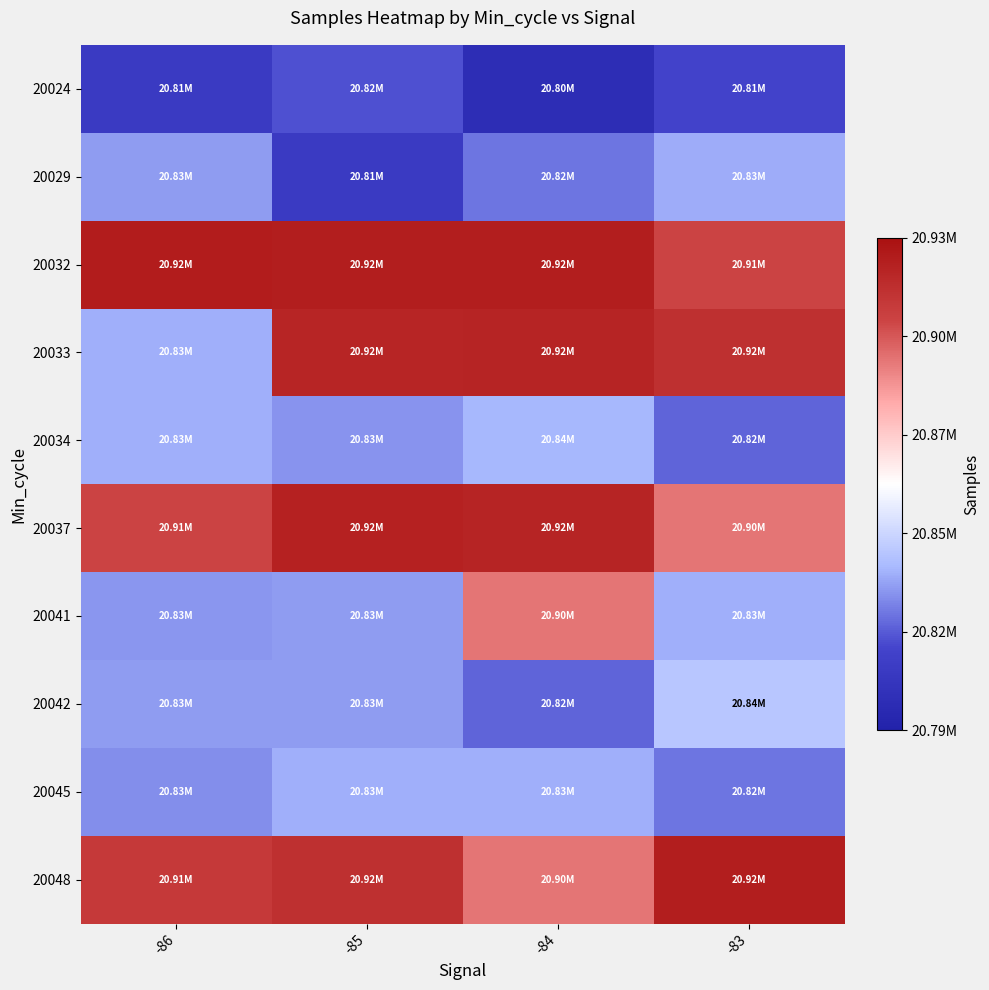

What is the minimum value shown in the chart?

20798162